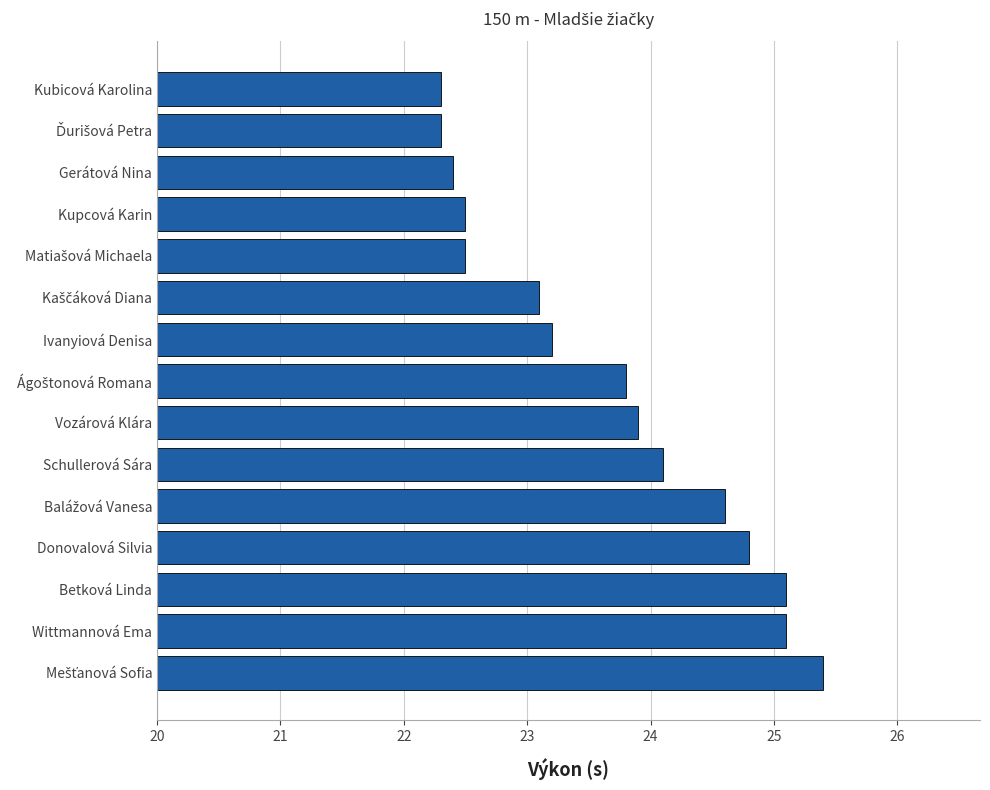

What is the sum of all values?

355.1